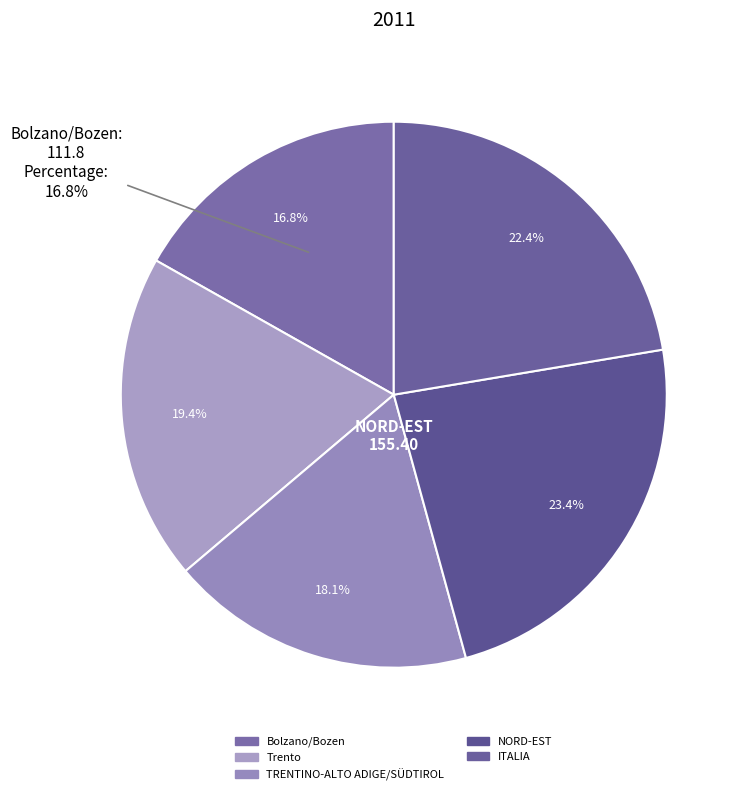

How much of the chart is everything except TRENTINO-ALTO ADIGE/SÜDTIROL?

81.9%